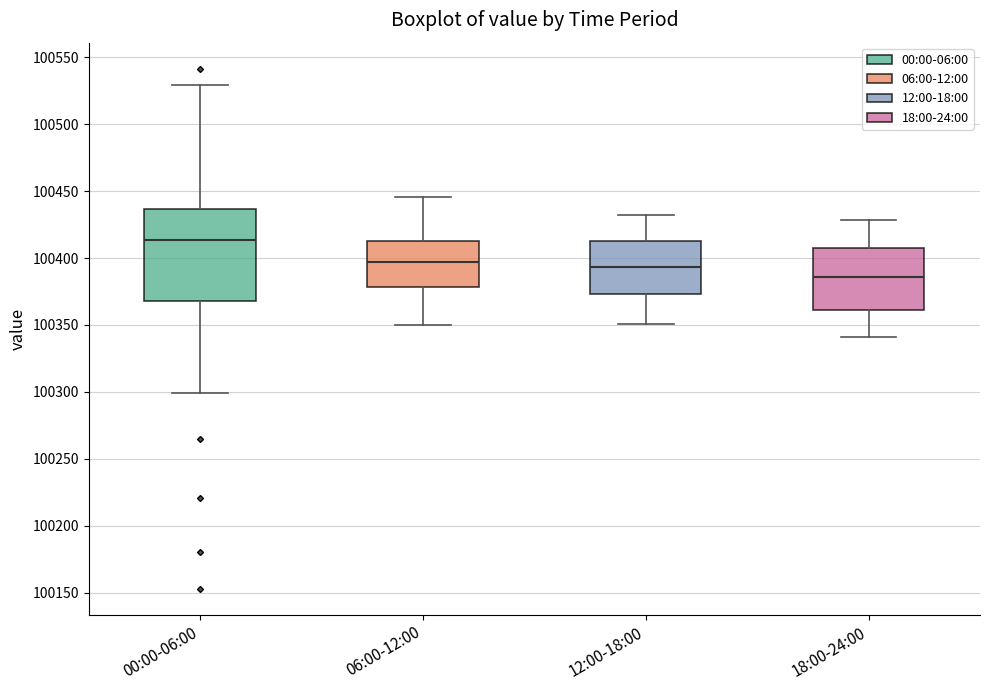

Where is the upper edge of the box for 06:00-12:00 on the y-axis? The values are not printed on the chart, so give them approximately, as read against the axis.

100415